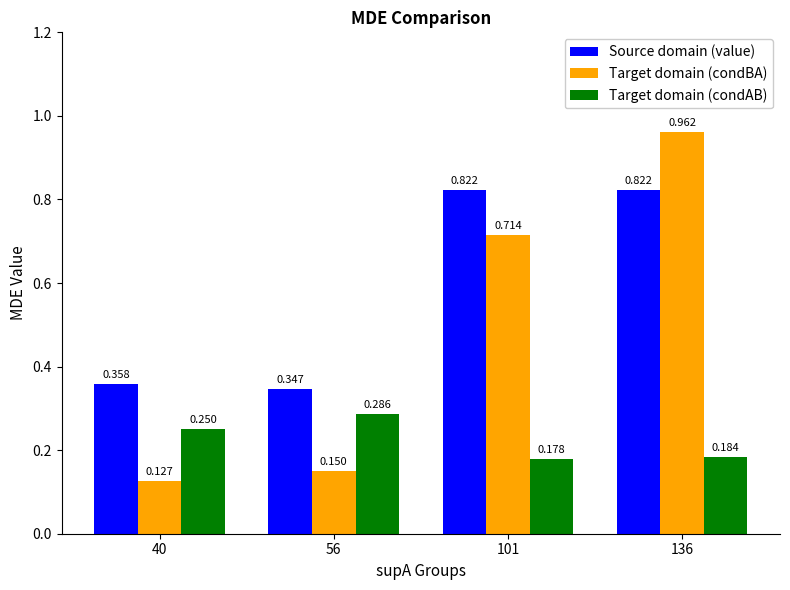

What is the sum of all Target domain (condAB) values?

0.9